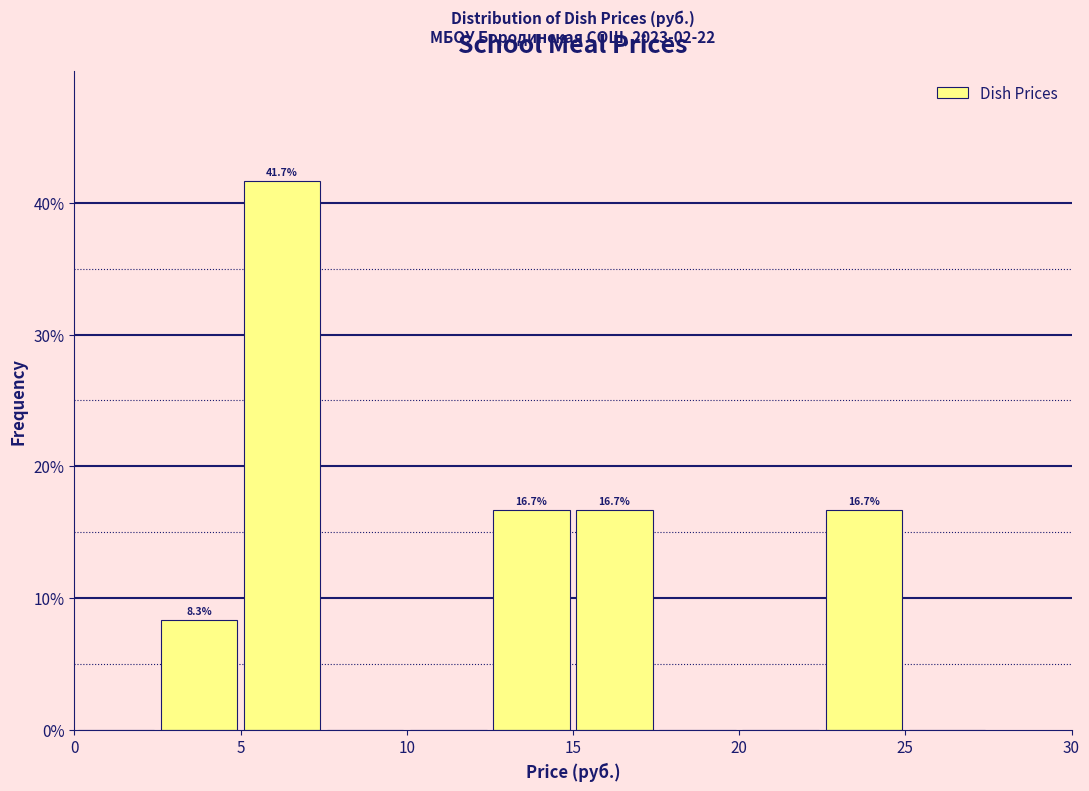

Which range on the x-axis has the tallest bar?

5.0 to 7.5